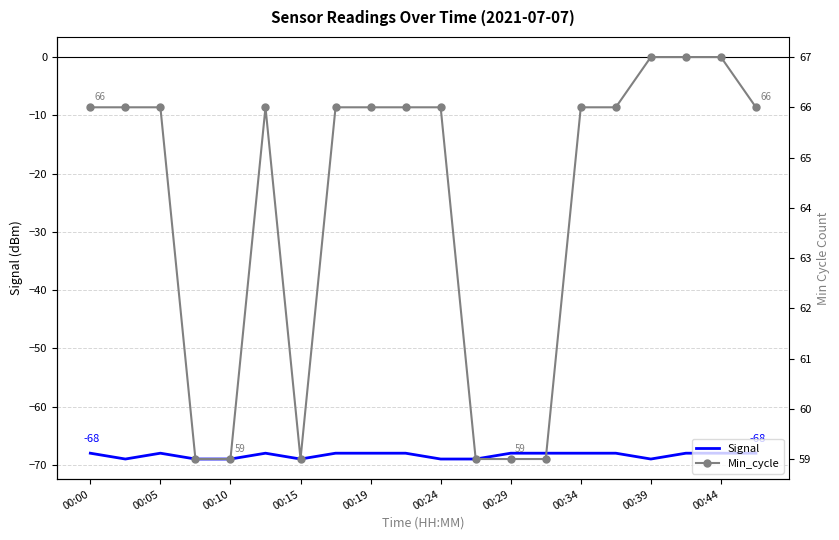

Reading left to right, transcribe all the data shown in this chart.

Signal: -68	-69	-68	-69	-69	-68	-69	-68	-68	-68	-69	-69	-68	-68	-68	-68	-69	-68	-68	-68
Min_cycle: 66	66	66	59	59	66	59	66	66	66	66	59	59	59	66	66	67	67	67	66